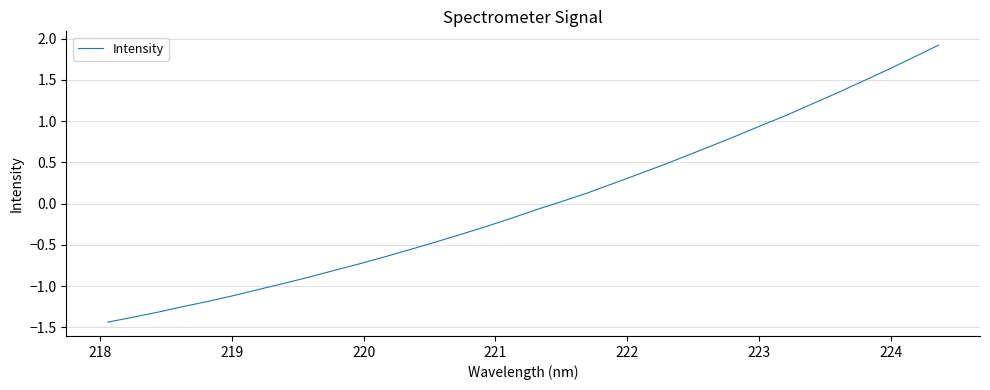

What is the smallest value displayed?

-1.4